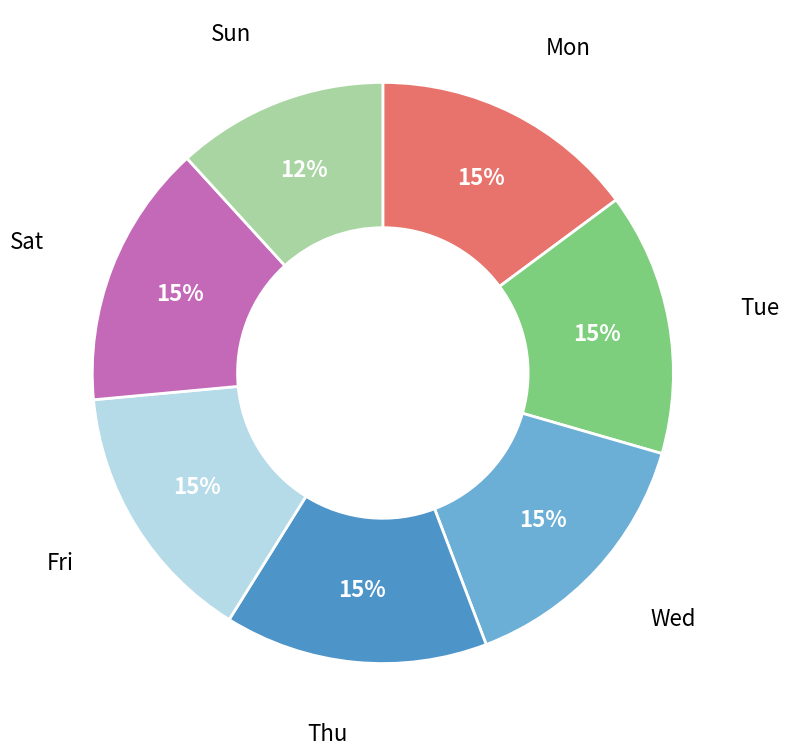

To the nearest percent, what is the difference between the largest and smallest slice percentages?

3%